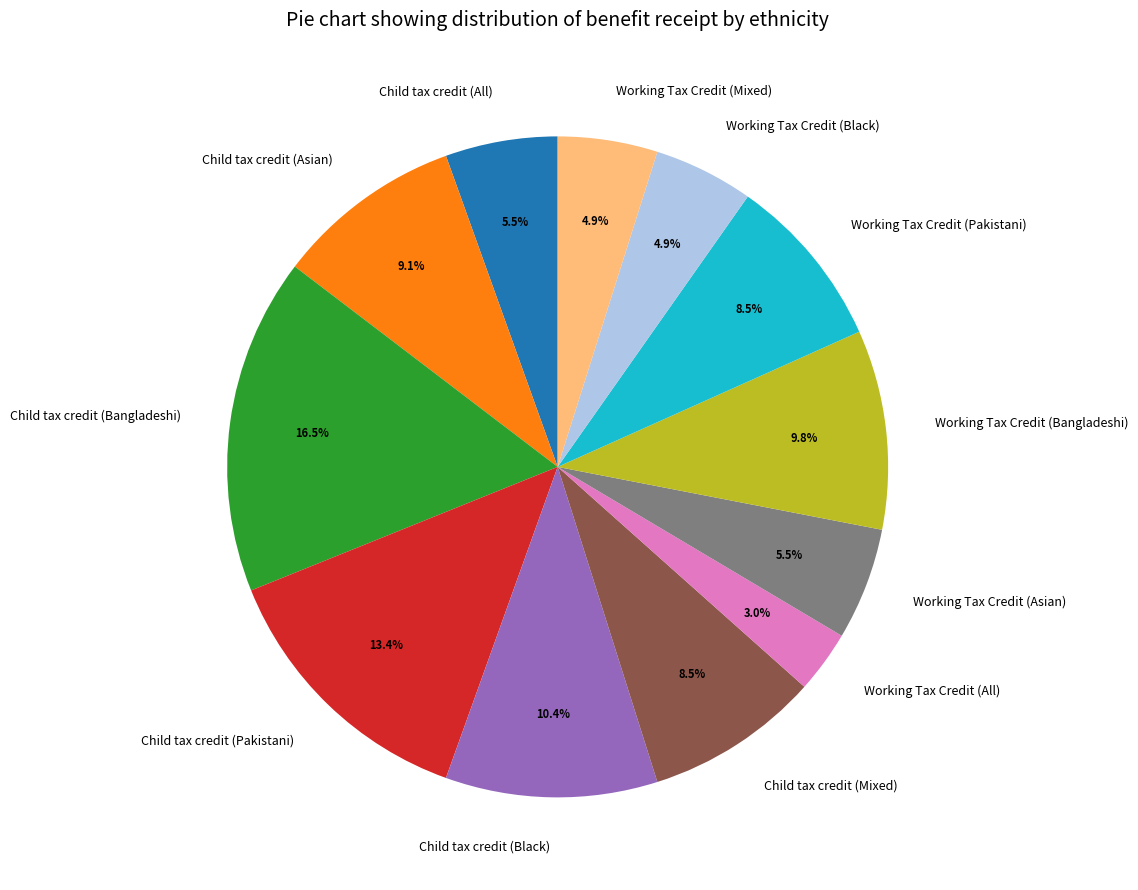

Count the number of slices in the pie.

12